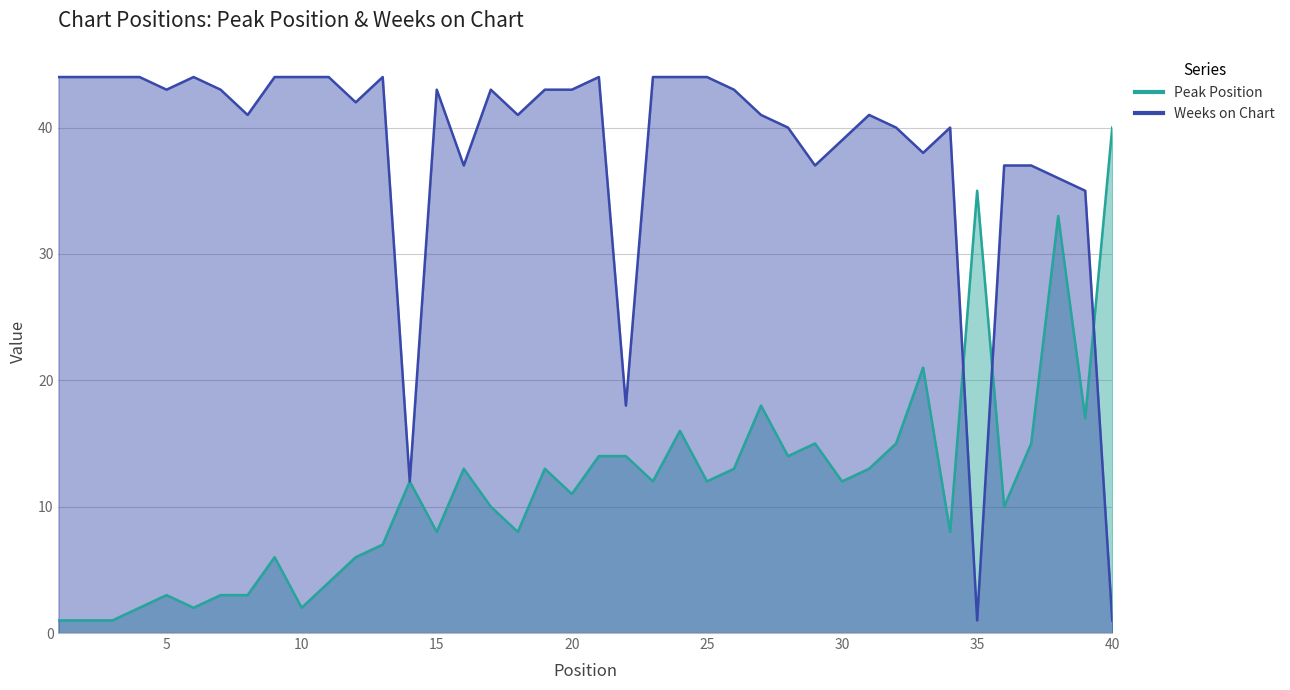

Rank the series at 16 from lowest to highest value.

Peak Position, Weeks on Chart